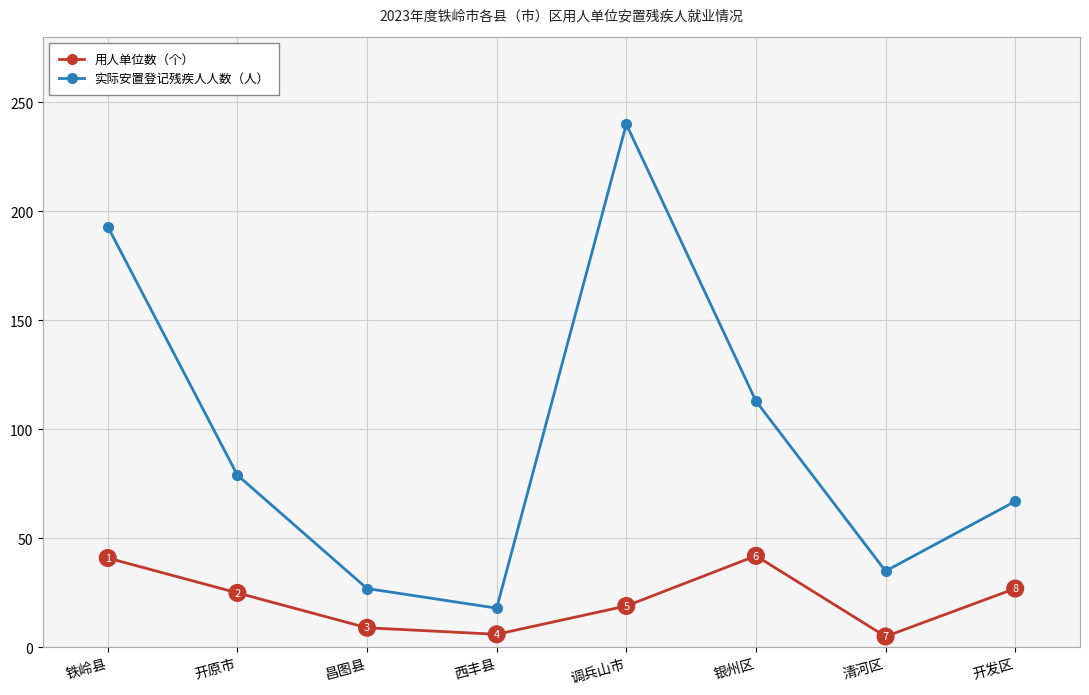

Where is the first local maximum for 用人单位数（个）?

银州区